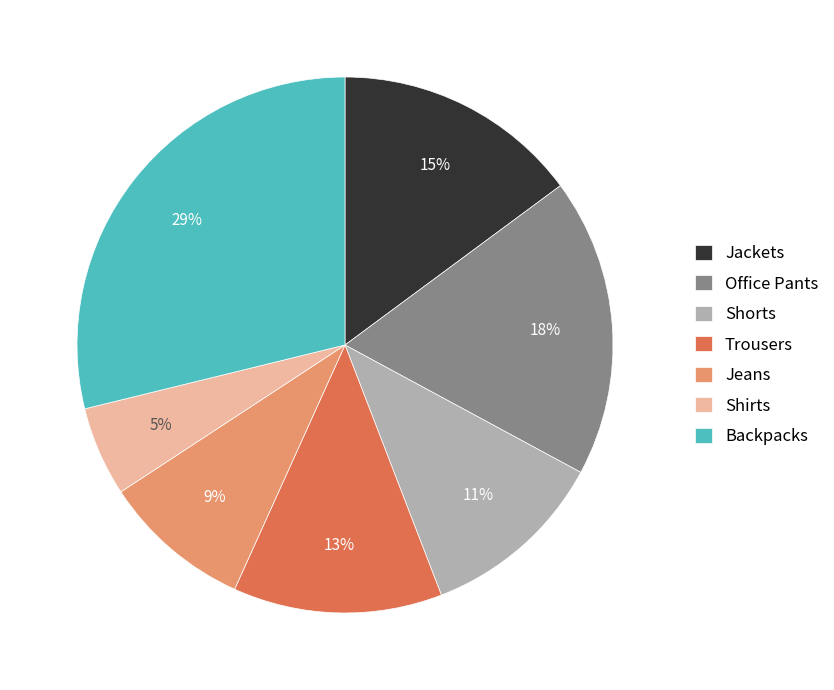

To the nearest percent, what is the difference between the Trousers and Jeans slice percentages?

4%